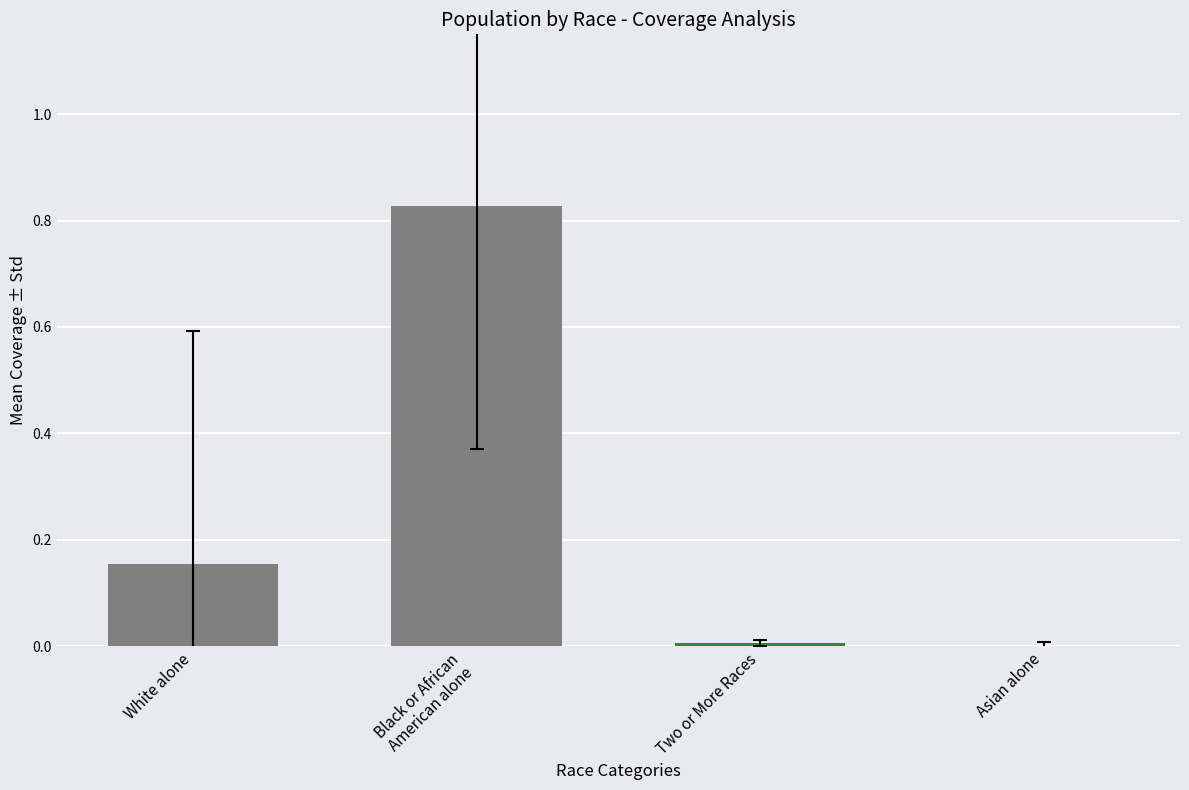

What is the change in value from White alone to Asian alone?

-0.2